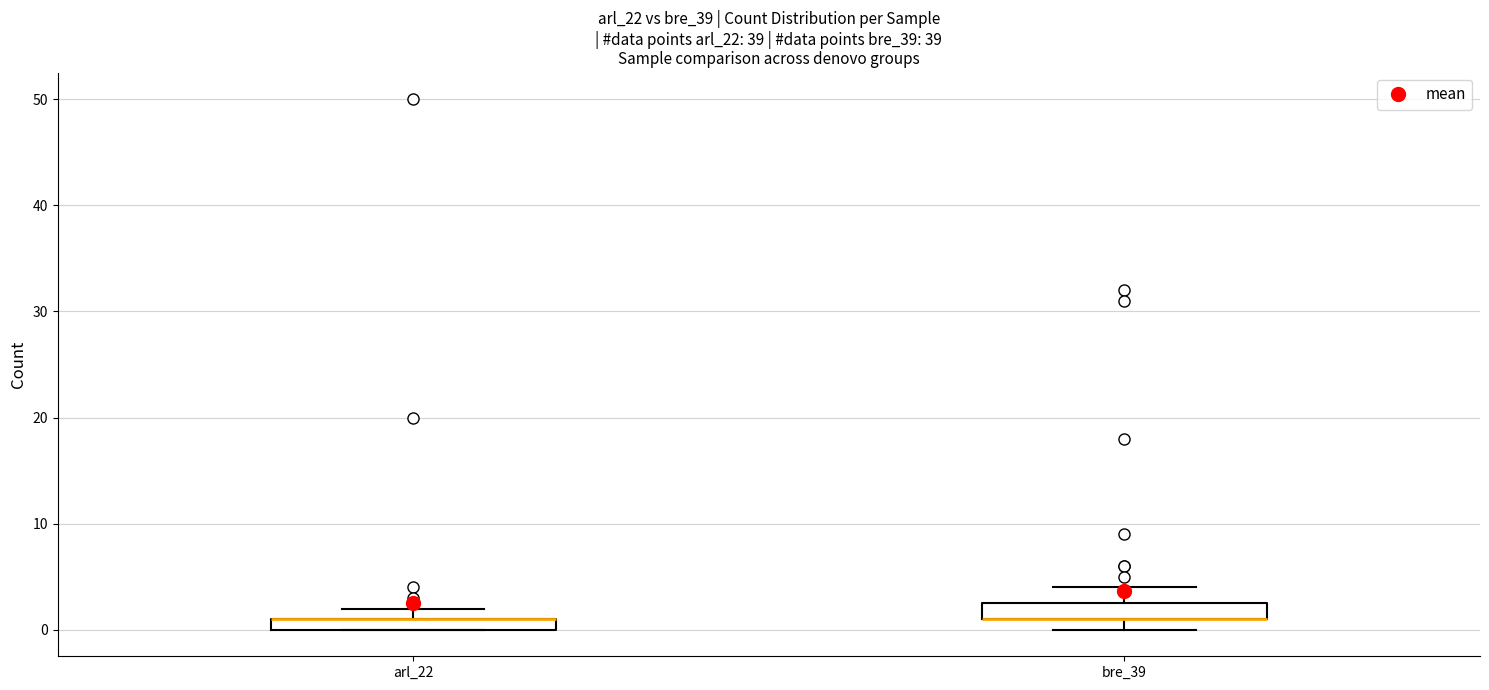

Where is the lower edge of the box for arl_22 on the y-axis? The values are not printed on the chart, so give them approximately, as read against the axis.

0